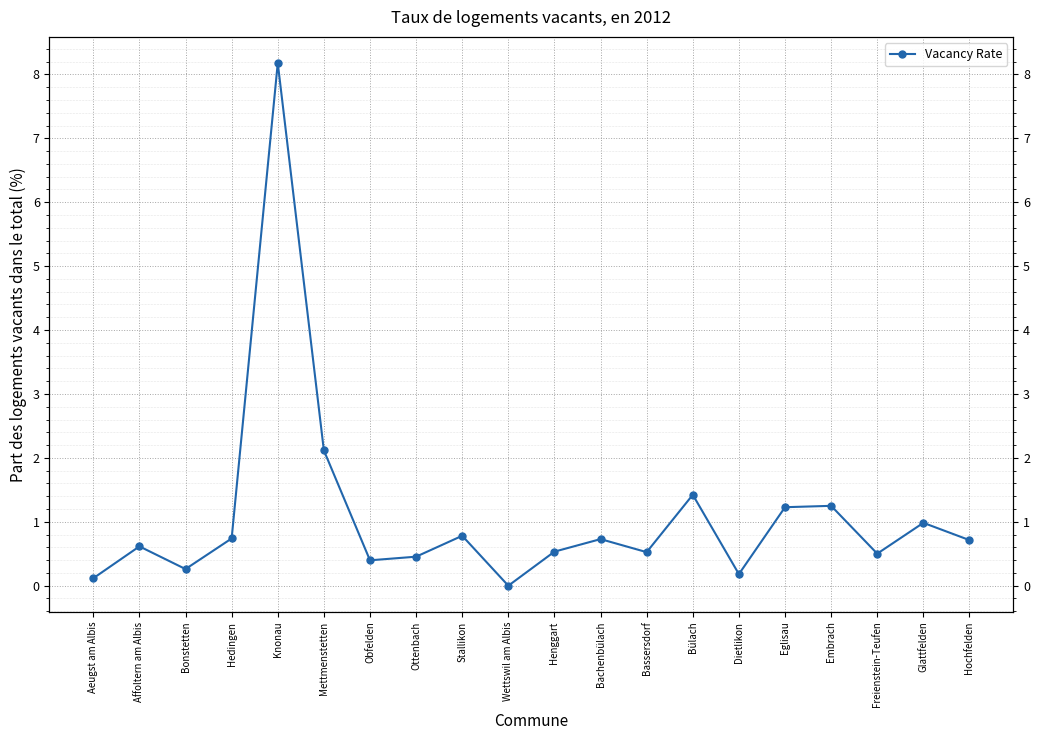

What position from the left is Bonstetten?

3